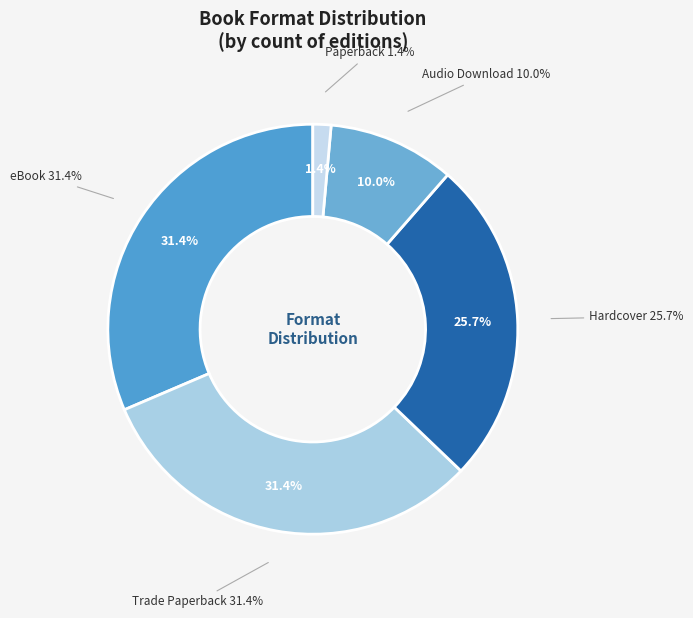

How many slices are in this pie chart?

5